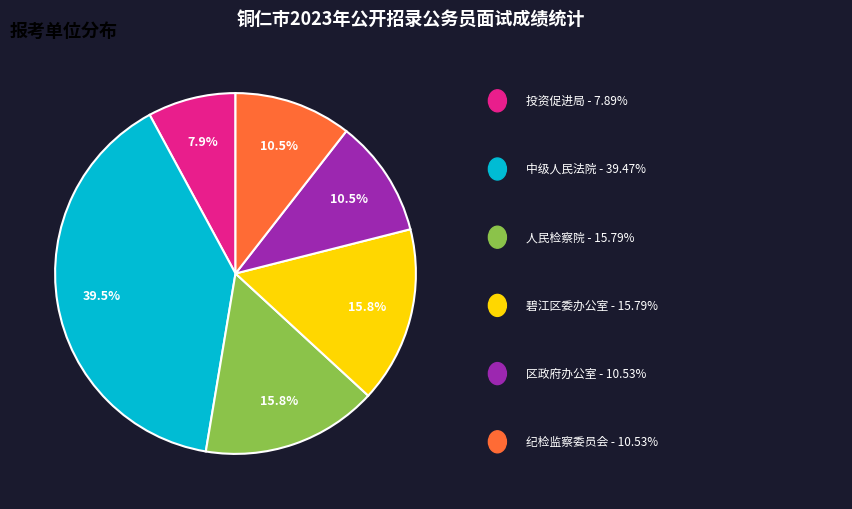

Which slice is the smallest?

铜仁市投资促进局